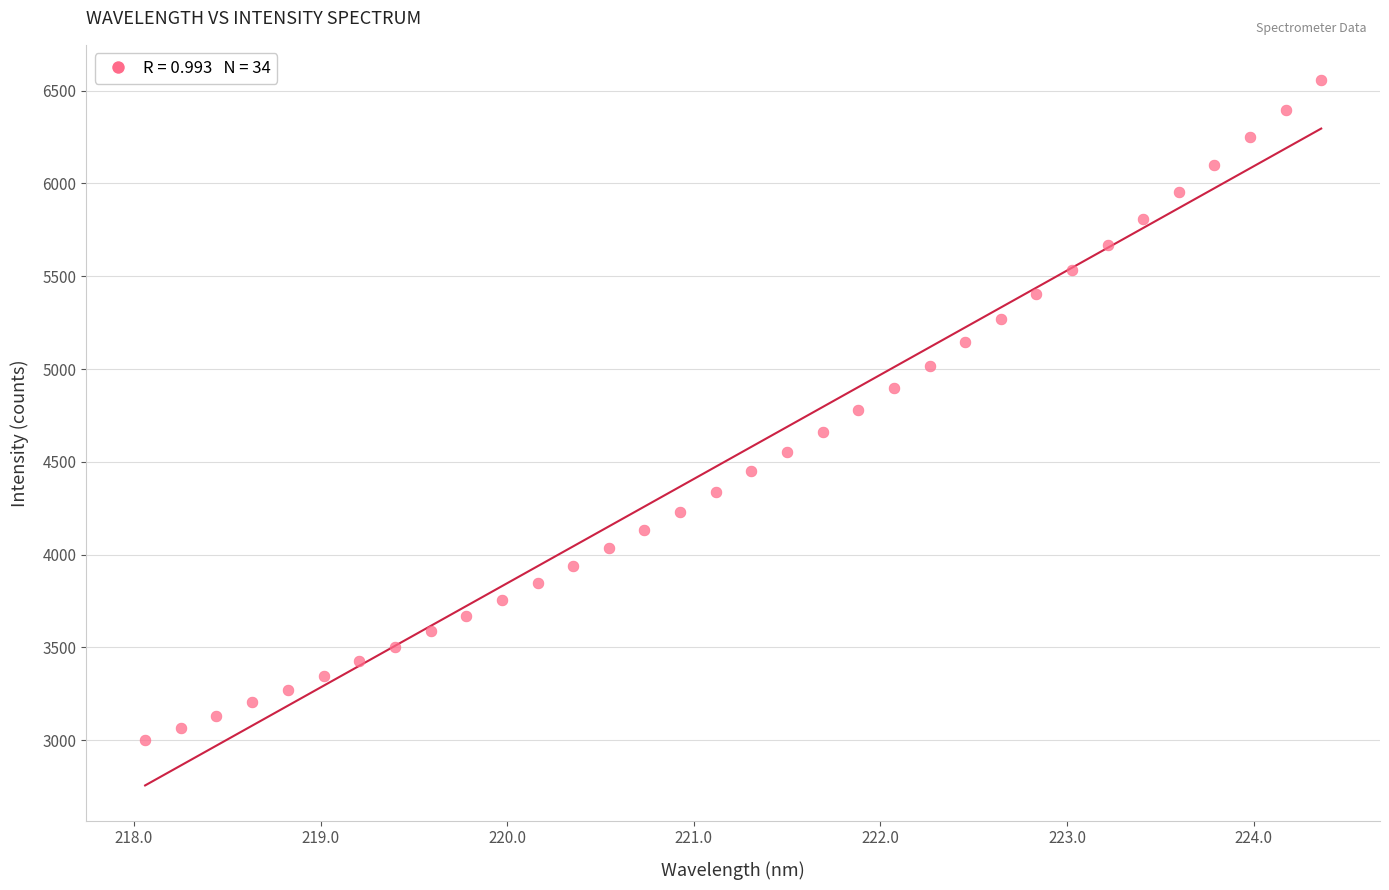

What is the range of Y values (max minus min)?

3555.7